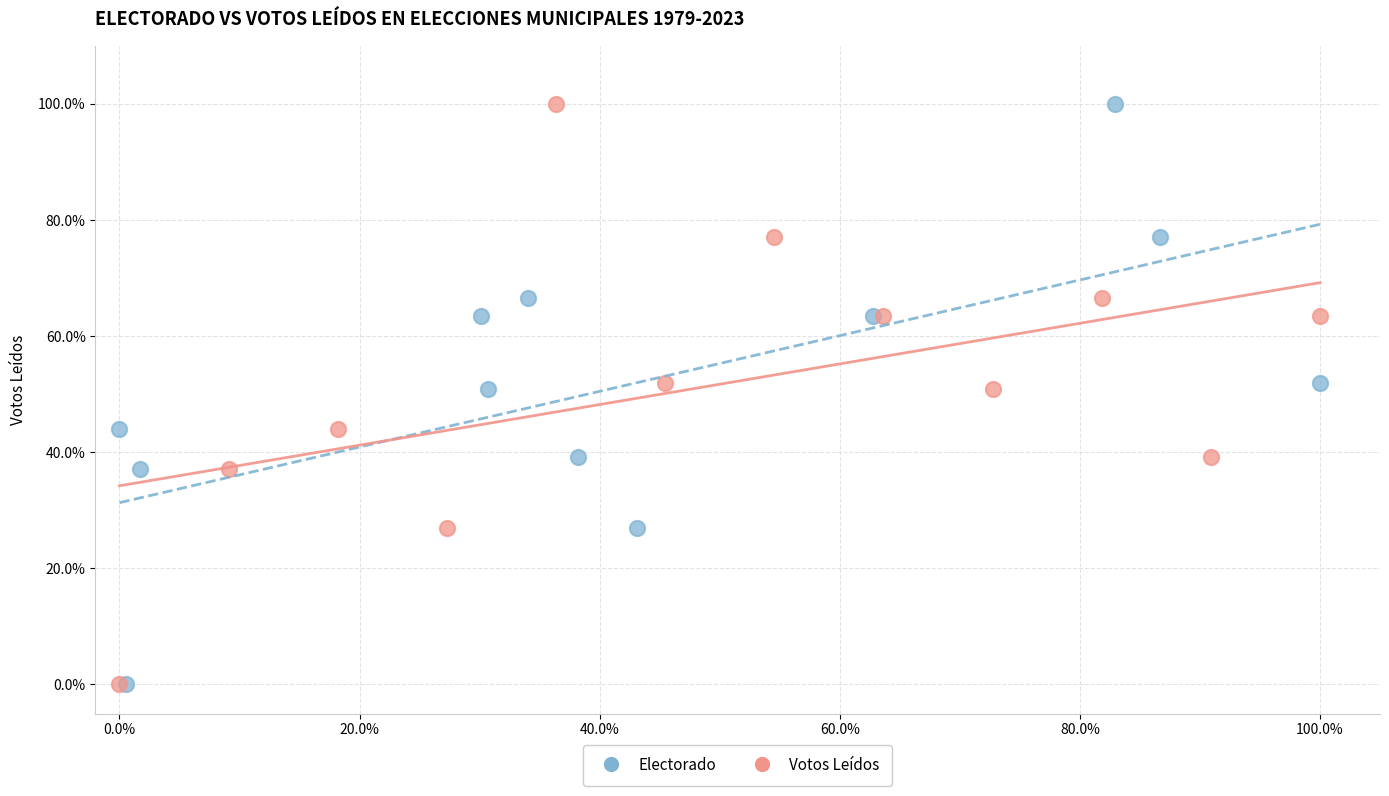

What are all the series names shown in the legend?

Electorado, Votos Leídos